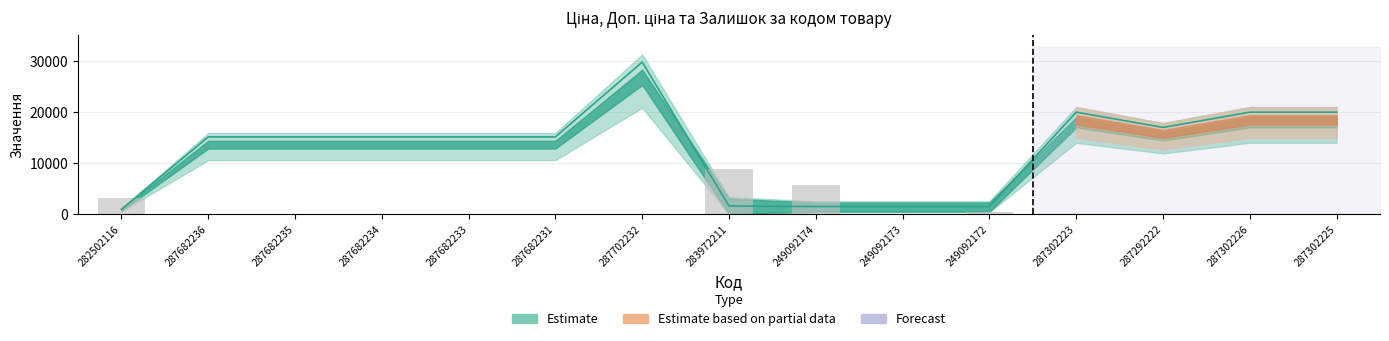

What is the spread (max minus min) of values at 287302226?

19939.4